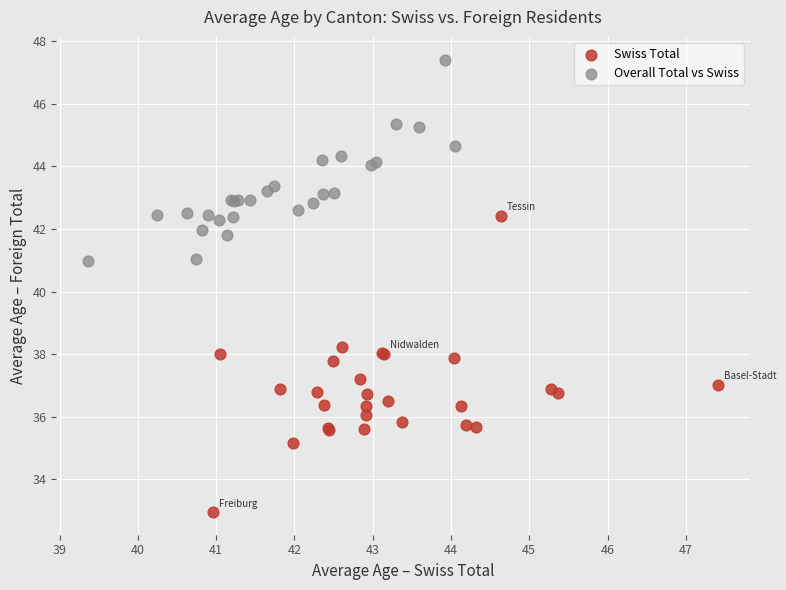

What are all the series names shown in the legend?

Swiss Total, Overall Total vs Swiss